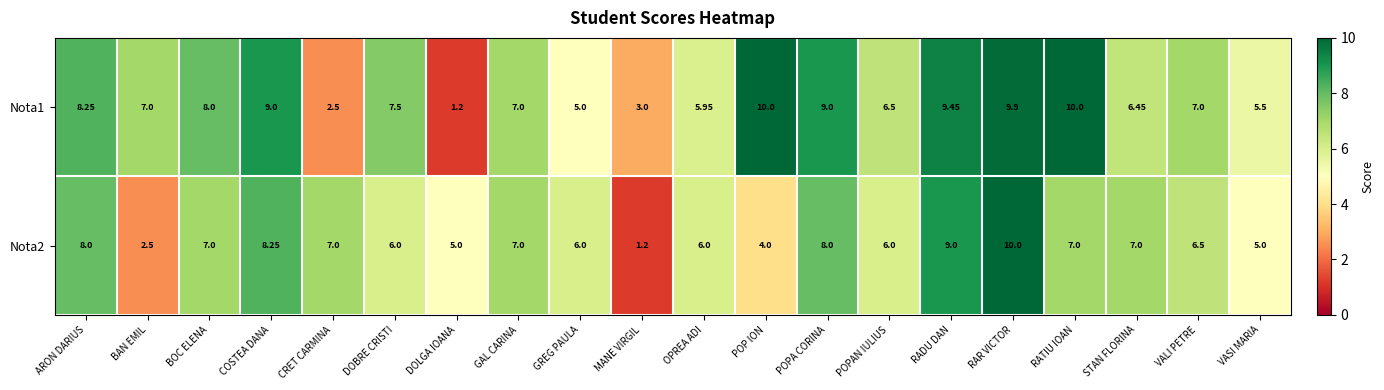

Which category has the highest value in the Nota2 series?

RAR VICTOR